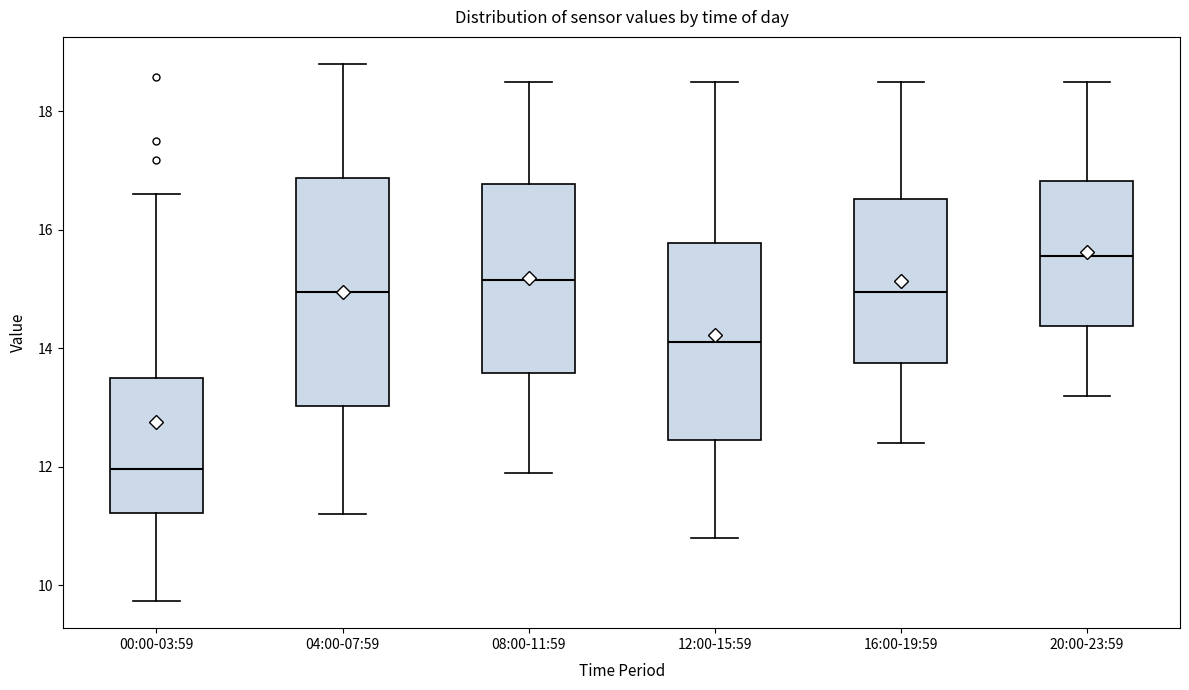

Where does the upper whisker of the box for 20:00-23:59 end on the y-axis? The values are not printed on the chart, so give them approximately, as read against the axis.

18.6